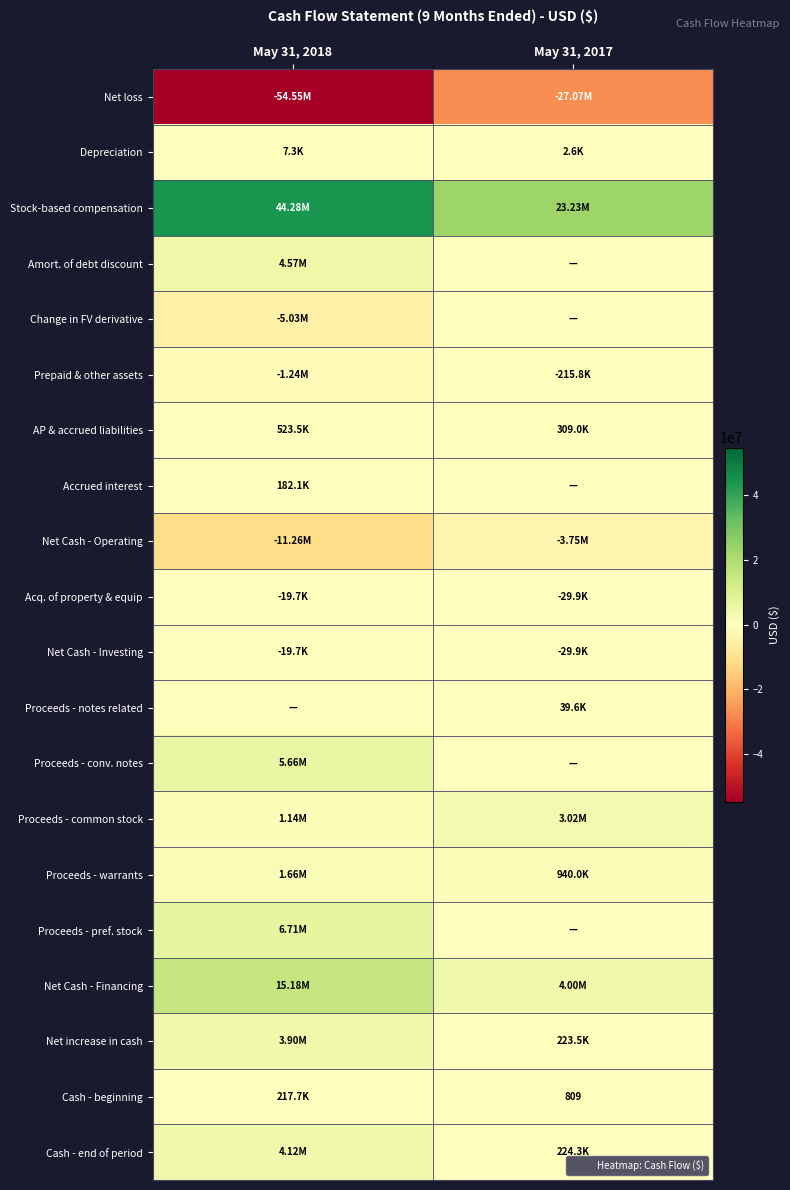

What is the average value of the Accrued interest series?

91046